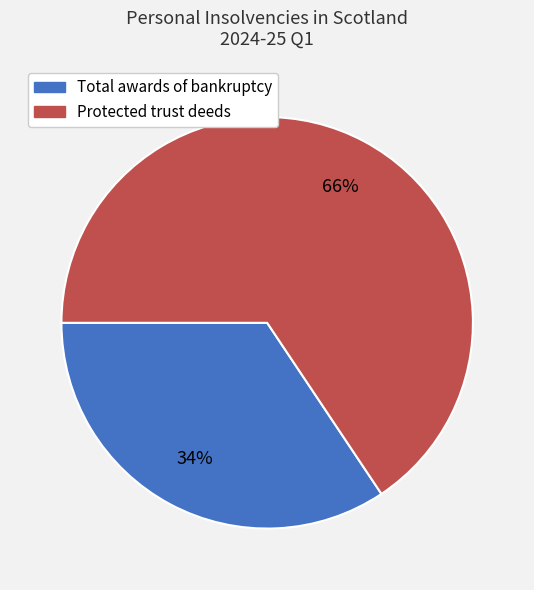

How many slices are in this pie chart?

2